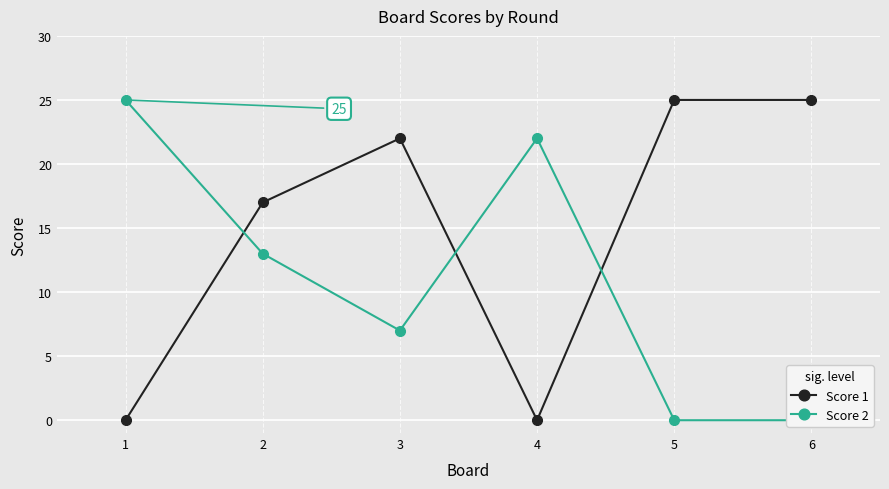

At which category is the sum across all series the highest?

2